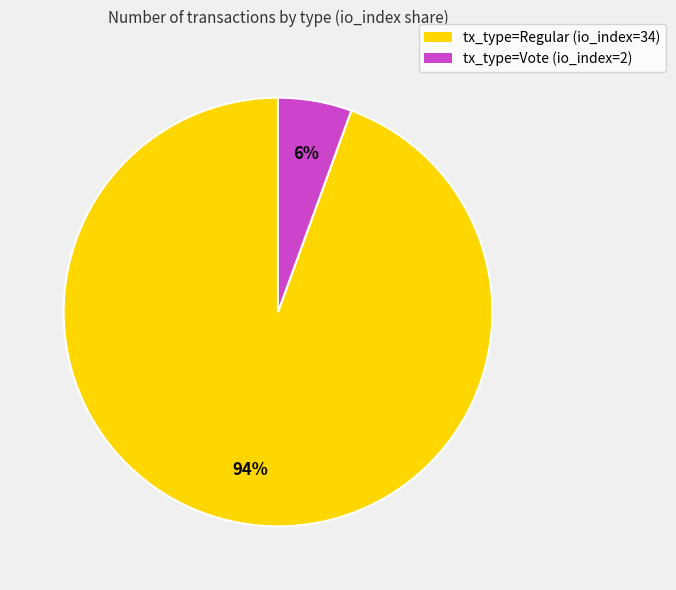

To the nearest percent, what portion does tx_type=Regular (io_index=34) represent?

94%